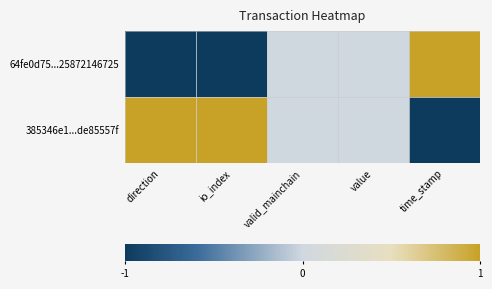

At how many categories does at least one series exceed 0?

3